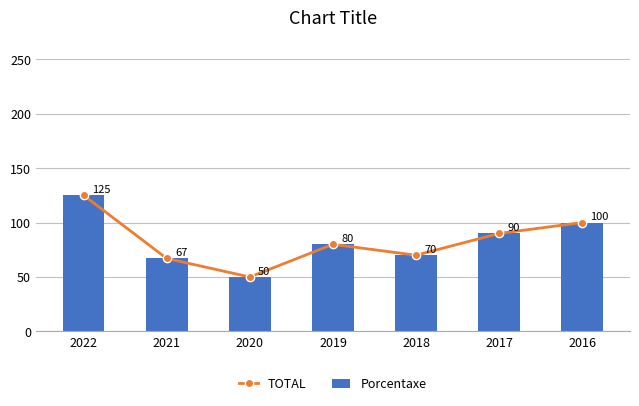

How many data points does each series have?

7